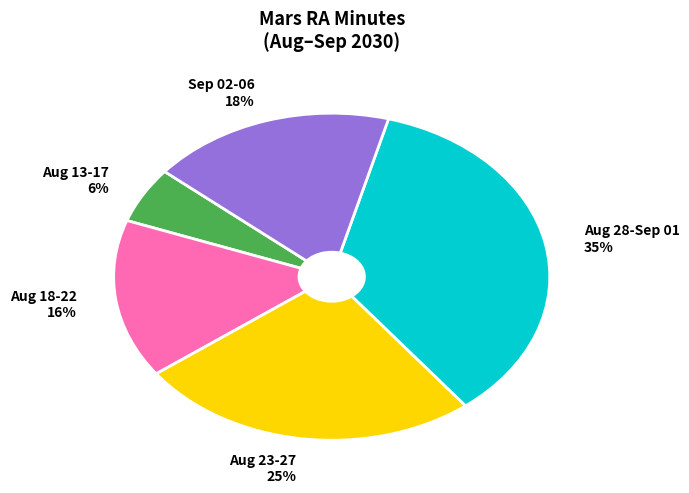

Which category has the biggest portion of the pie?

Aug 28-Sep 01